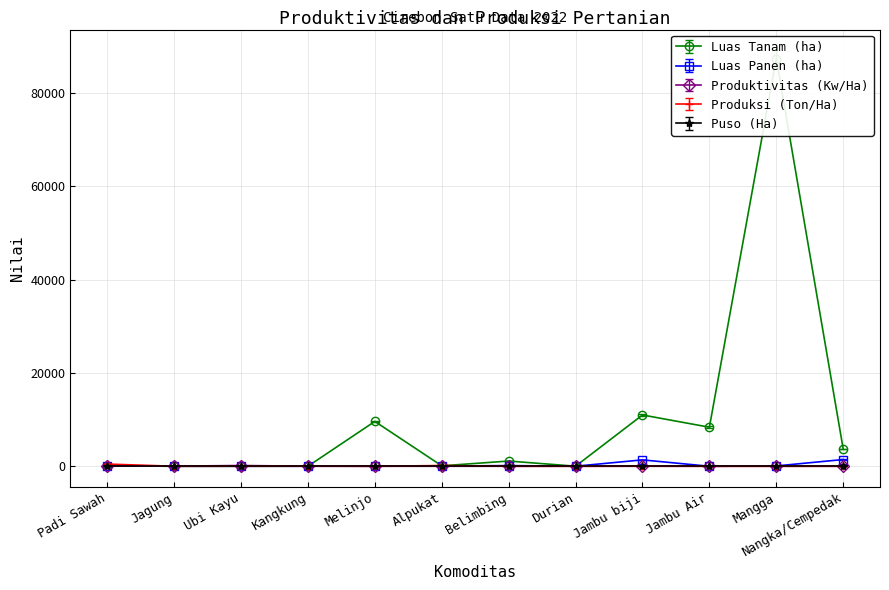

What is the average value of the Produktivitas (Kw/Ha) series?

22.5